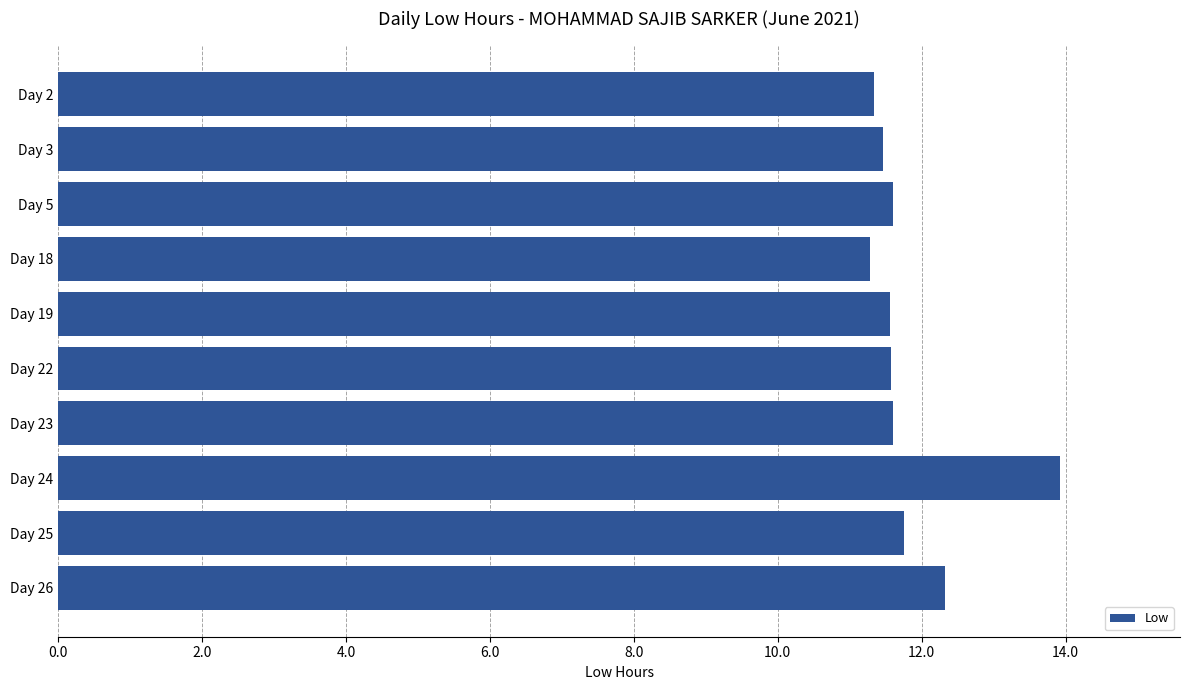

What is the maximum value shown in the chart?

13.9